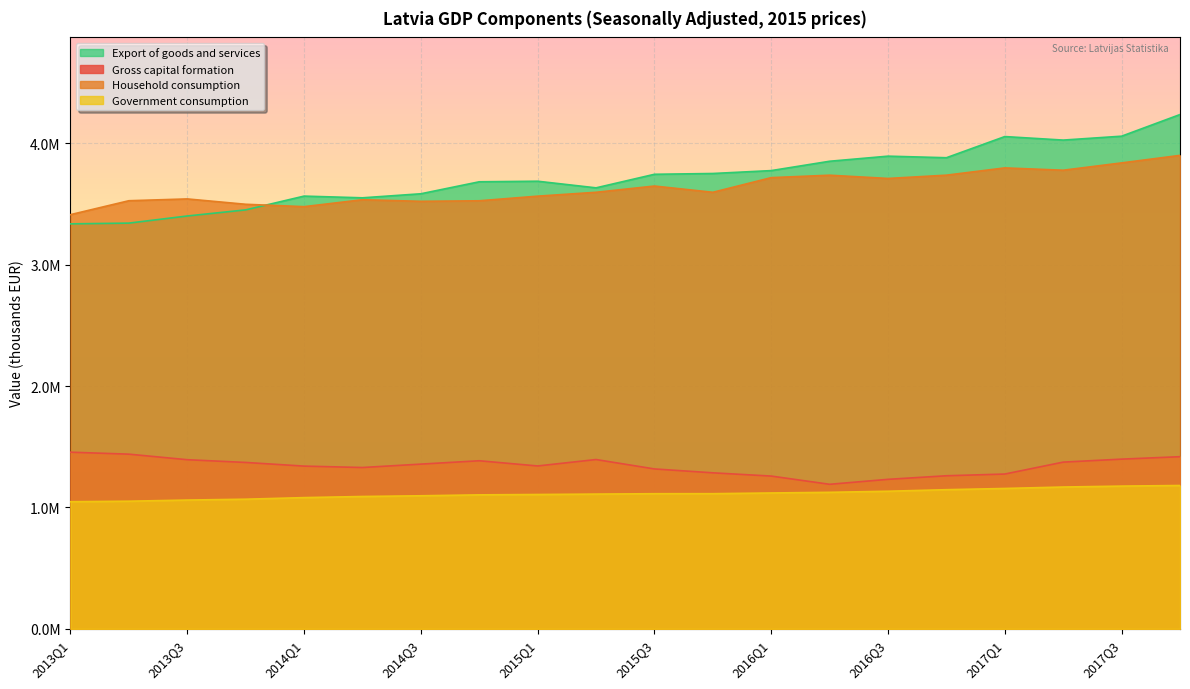

What is the value of the Gross capital formation point at the 9th from the left?

1341906